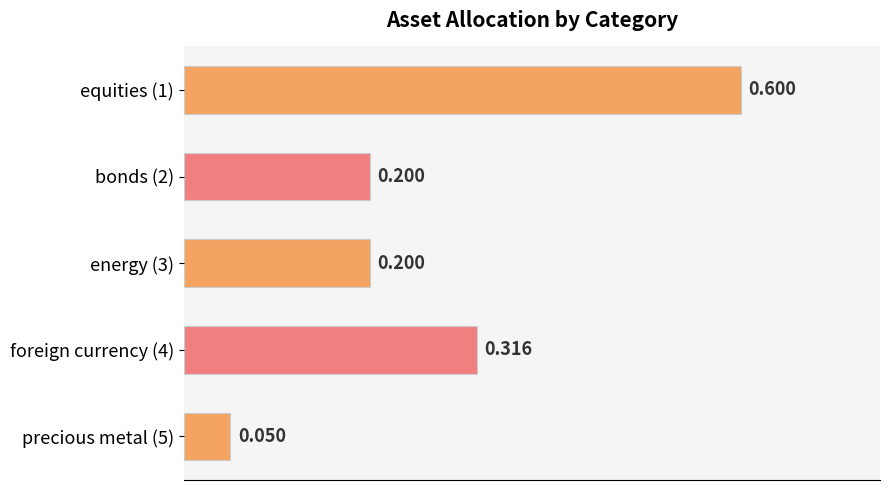

Are the bars horizontal?

Yes